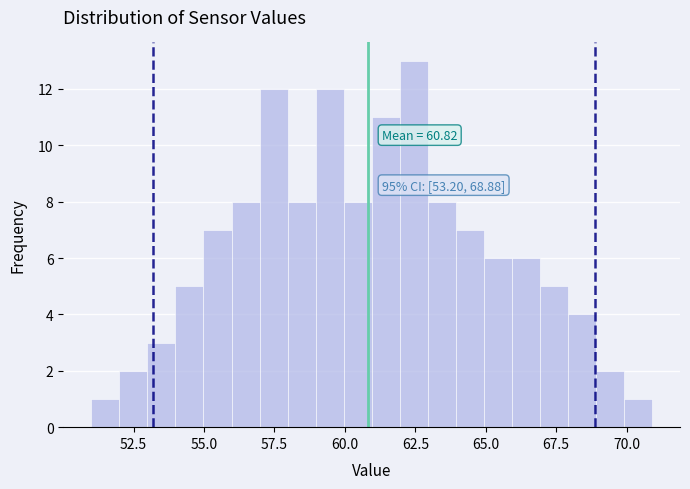

Read against the x-axis, roughly where is the centre of the tallest bar?

62.5